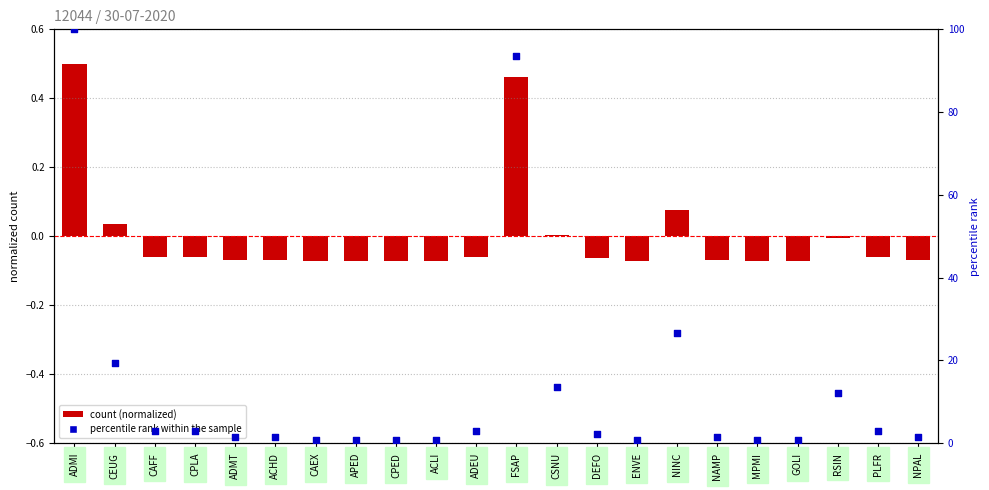

At how many categories does at least one series exceed 17?

4